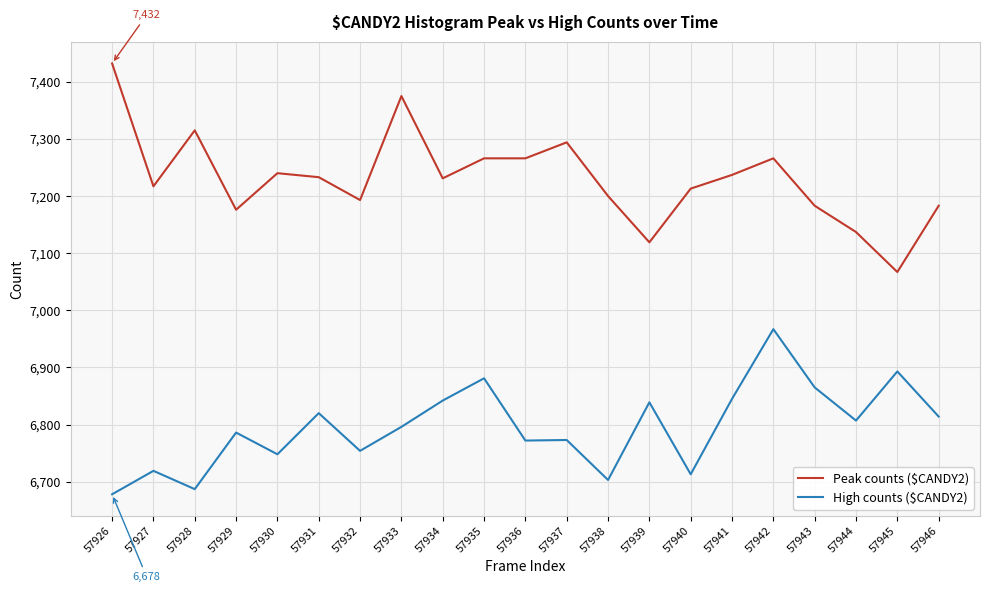

Which series has the largest total across all categories?

Peak counts ($CANDY2)